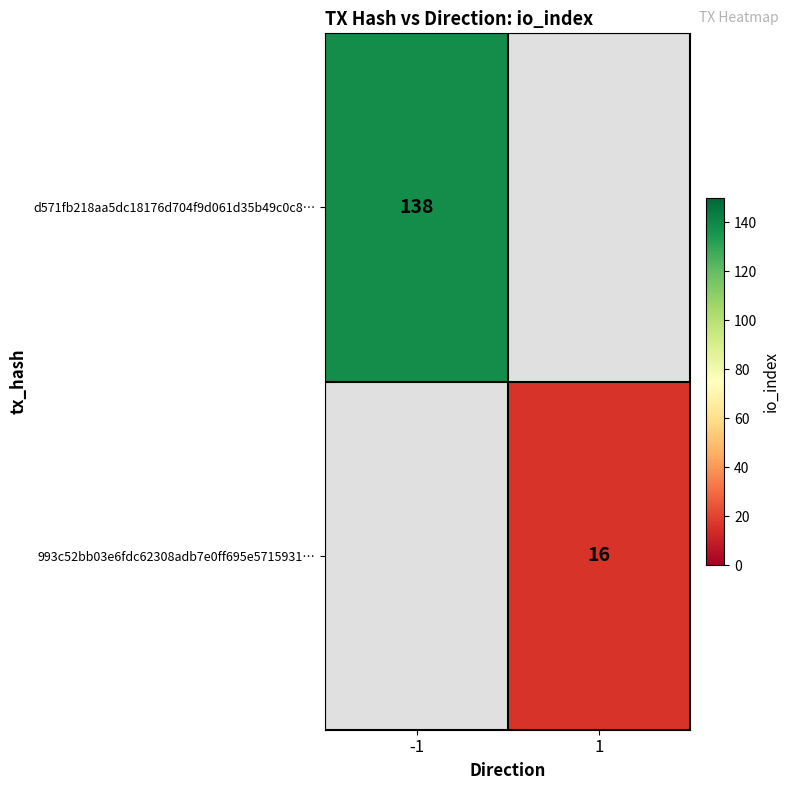

Is it true that d571fb218aa5dc18176d704f9d061d35b49c0c8… equals 138 at -1?

True